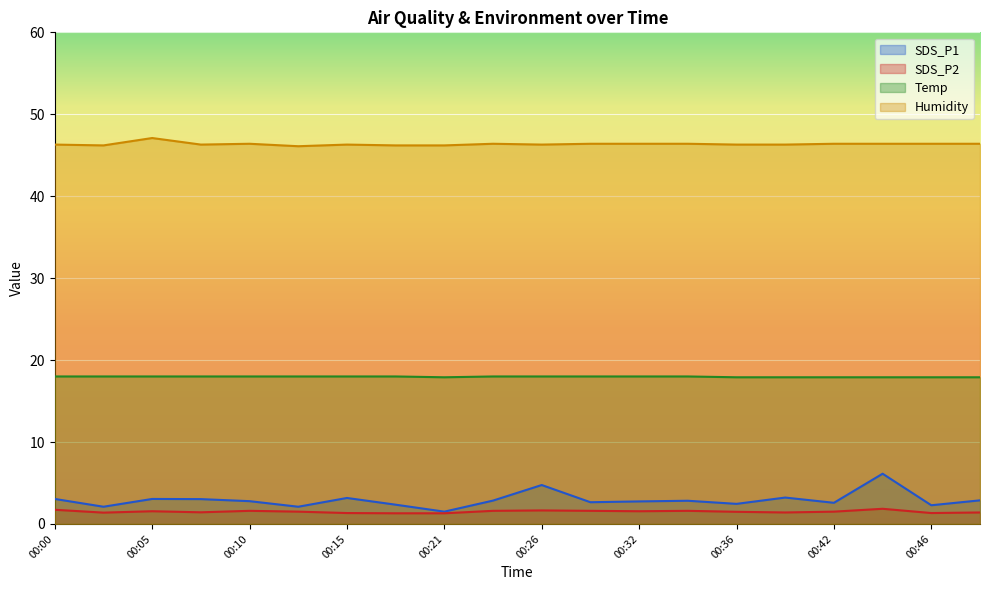

True or false: SDS_P1 and SDS_P2 cross at least once.

False